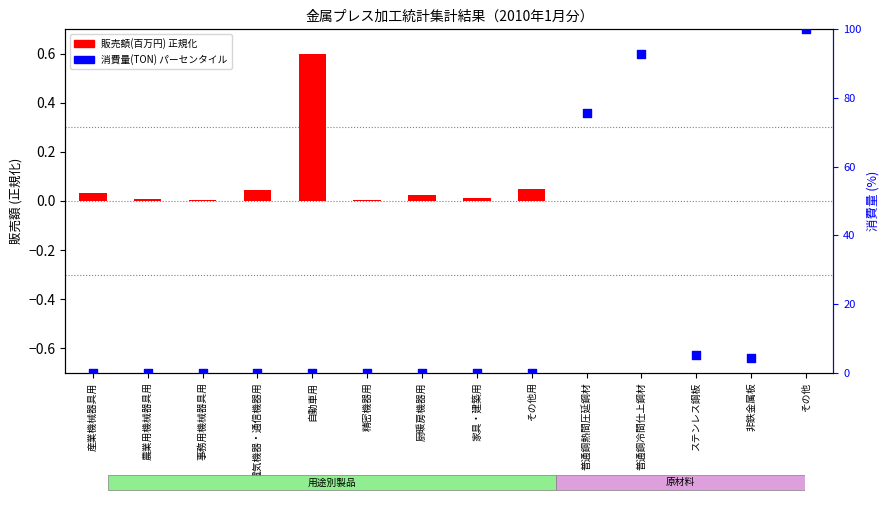

What is the change in value from 家具・建築用 to 普通鋼冷間仕上鋼材?

+92.9